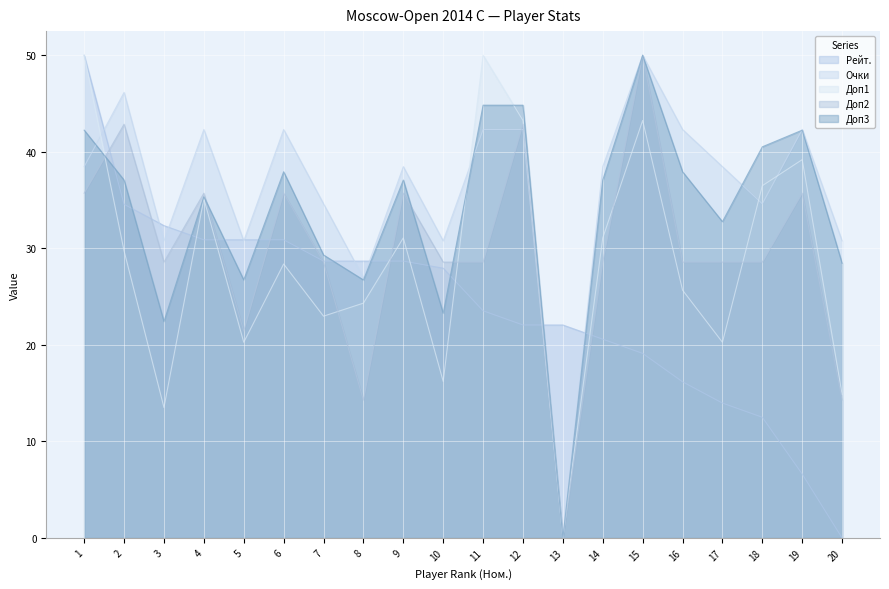

List the labels in order of Очки value, largest first.

15, 2, 4, 6, 11, 12, 16, 19, 1, 9, 14, 17, 7, 18, 3, 5, 10, 20, 8, 13